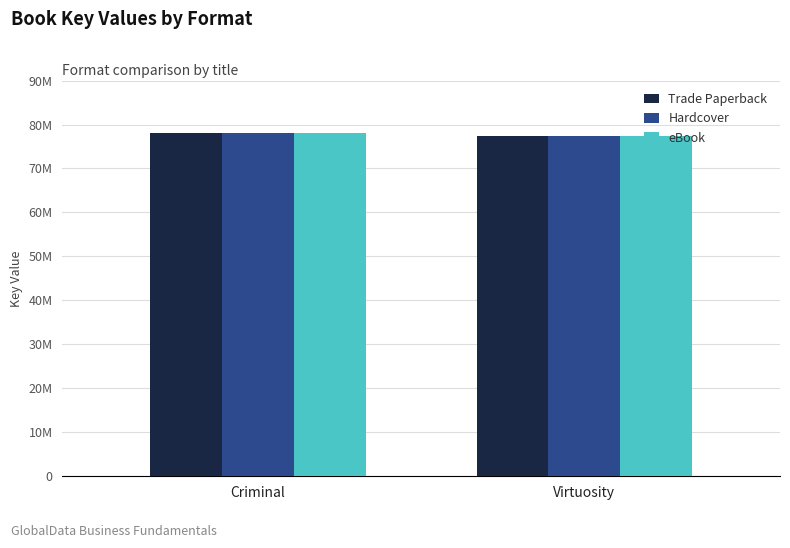

Is it true that eBook equals 78105401 at Criminal?

True